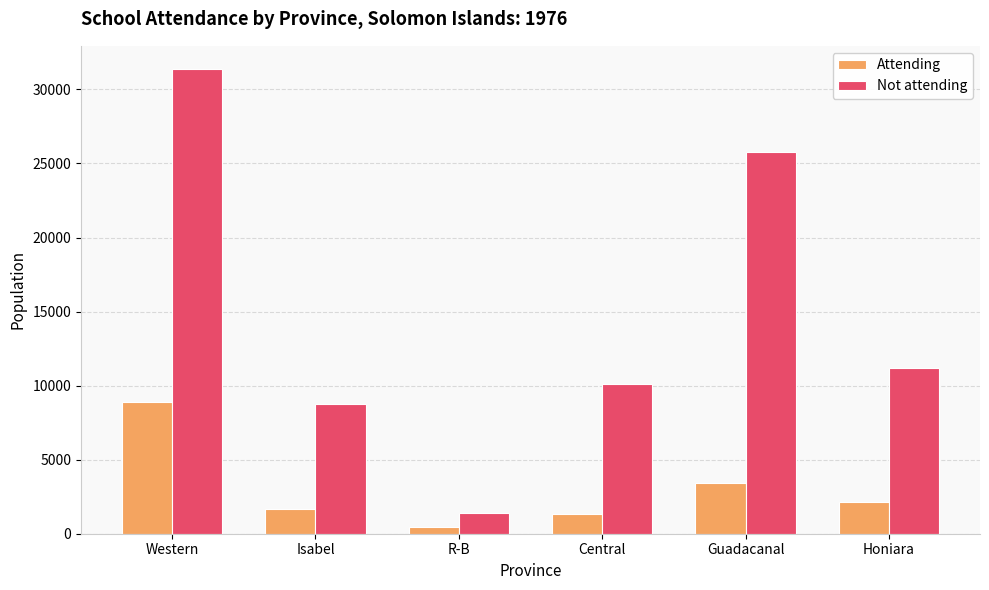

What is the average value of the Attending series?

2984